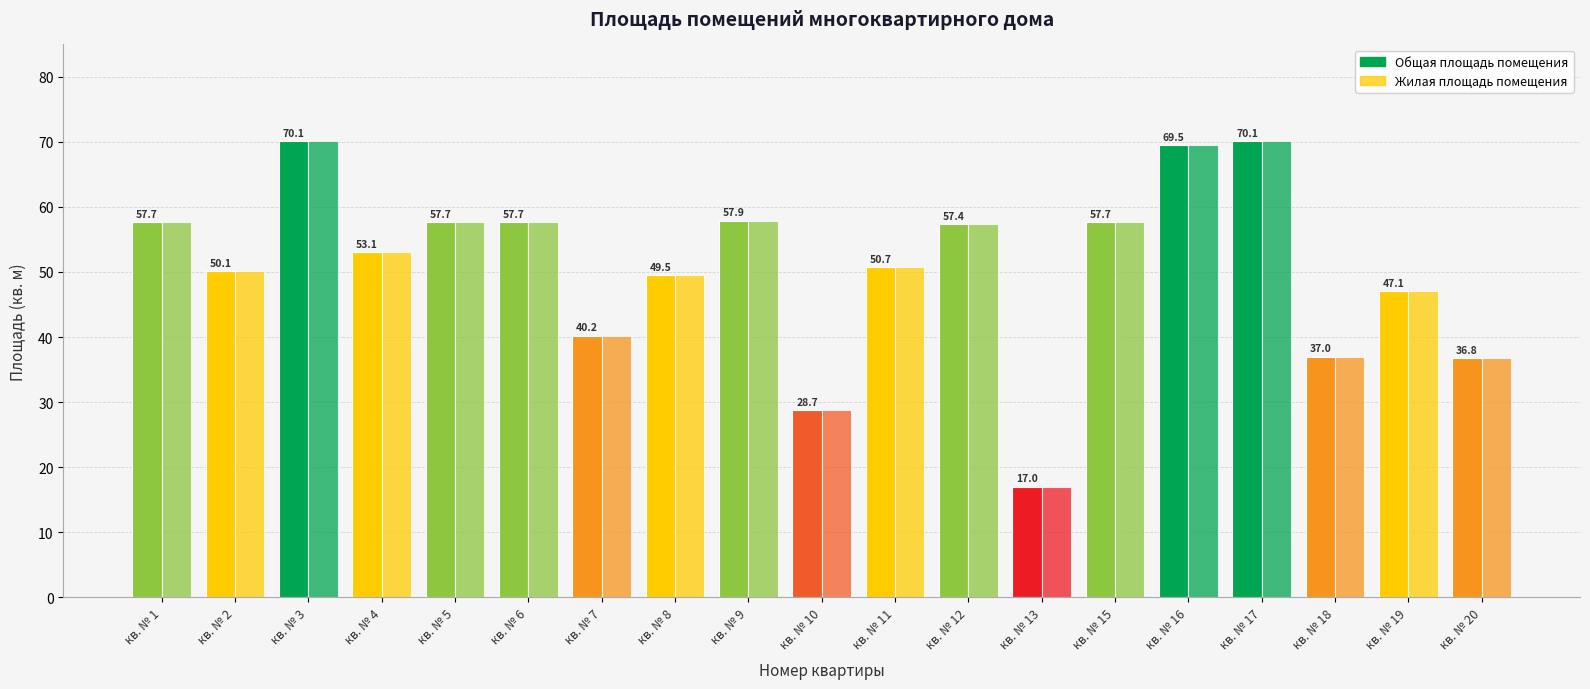

How many data points in Общая площадь помещения are less than 53?

9